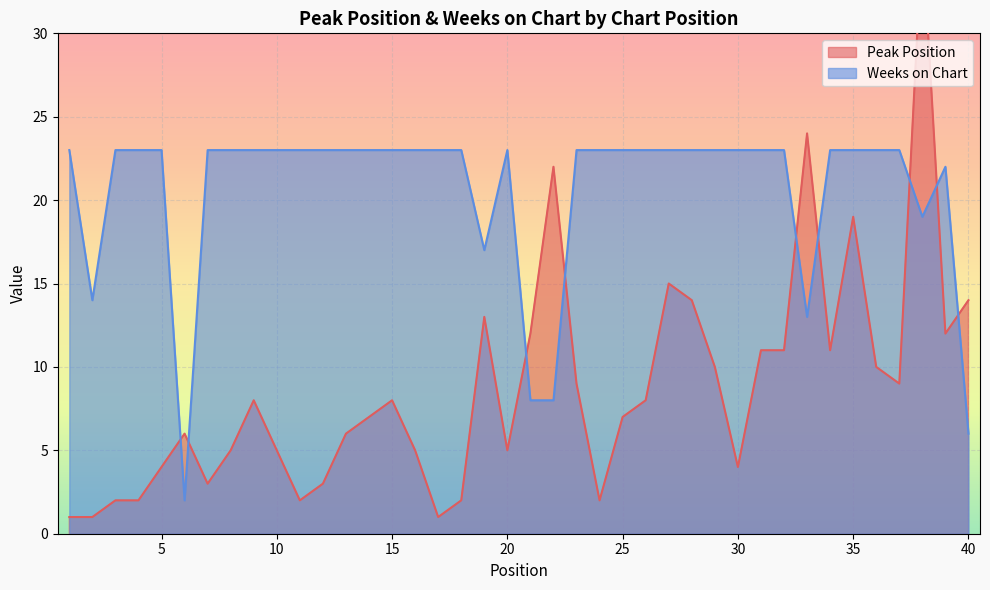

How many interior local peaks does the Weeks on Chart series have?

2